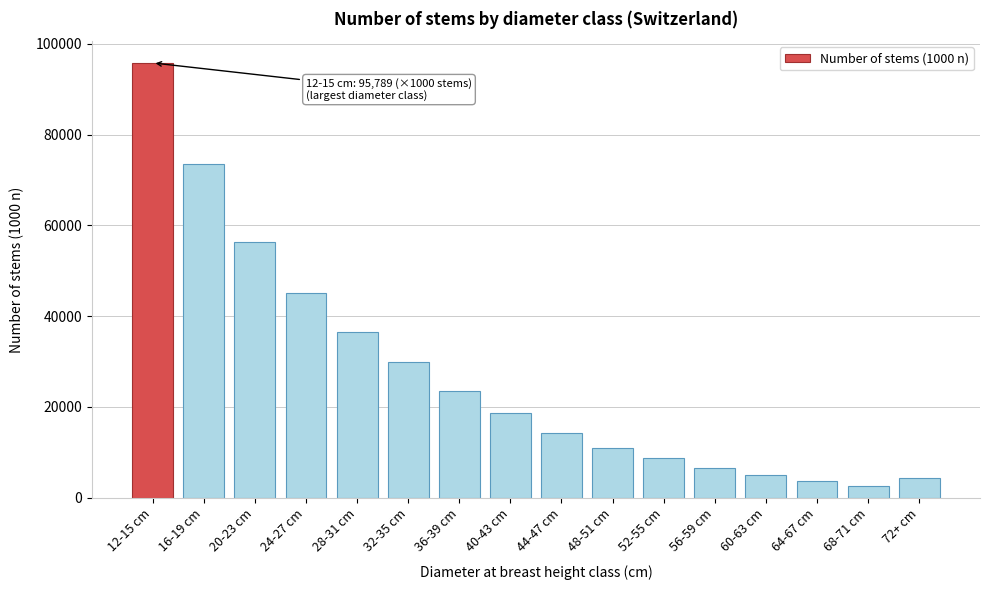

Reading left to right, transcribe all the data shown in this chart.

12-15 cm=95789	16-19 cm=73421	20-23 cm=56234	24-27 cm=45123	28-31 cm=36543	32-35 cm=29876	36-39 cm=23456	40-43 cm=18765	44-47 cm=14321	48-51 cm=10987	52-55 cm=8654	56-59 cm=6543	60-63 cm=4987	64-67 cm=3654	68-71 cm=2543	72+ cm=4321